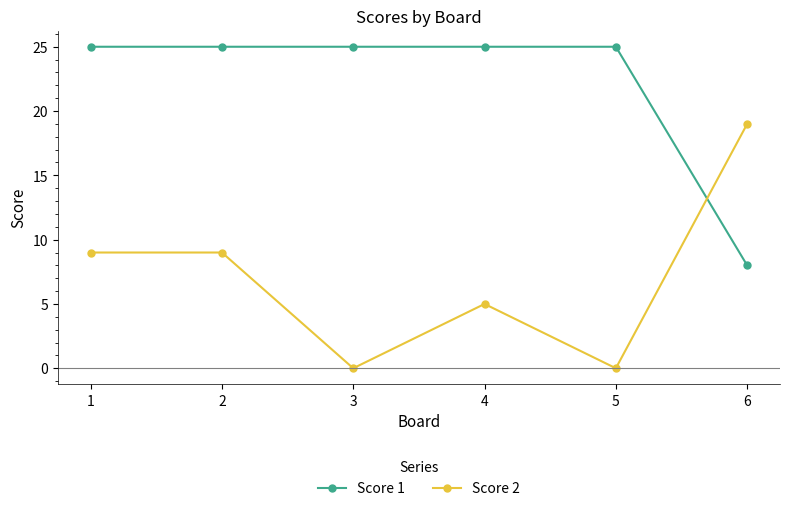

What is the value of the Score 1 point at the 6th from the left?

8